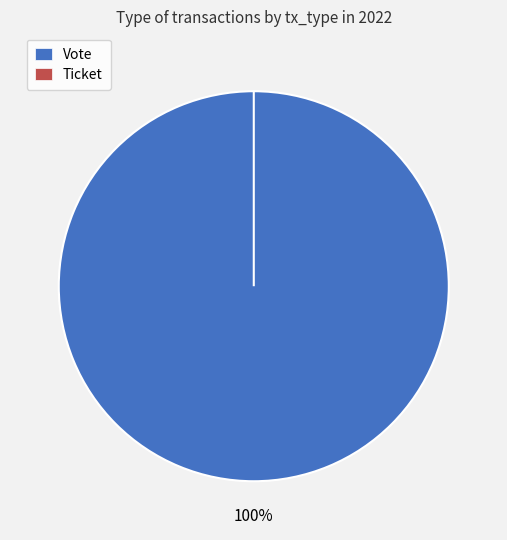

Which slice is the smallest?

Ticket